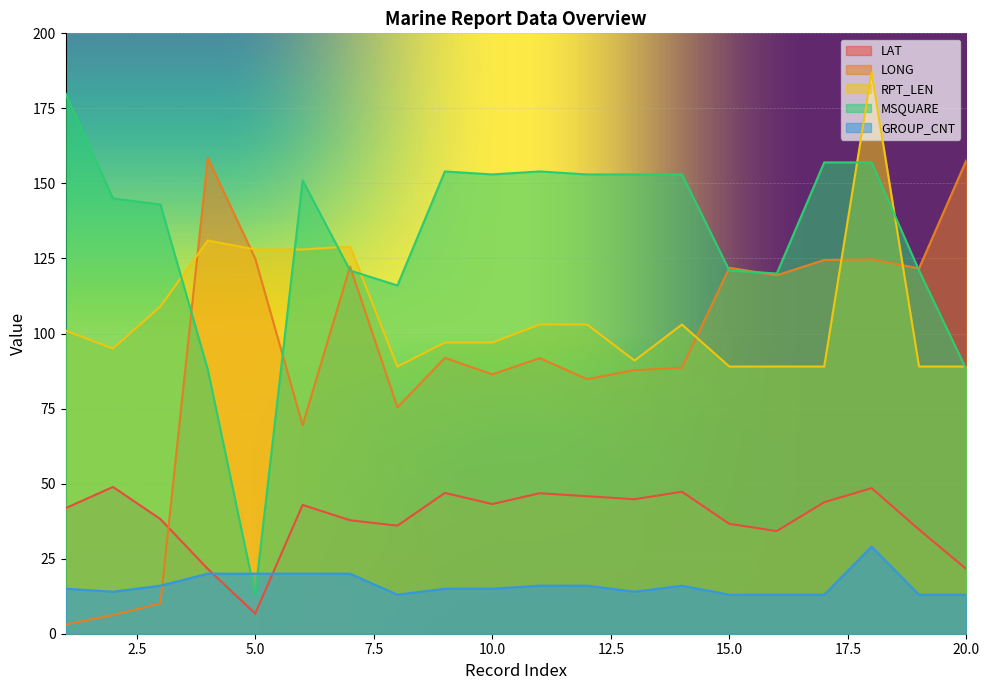

What is the value of the GROUP_CNT point at the 14th from the left?

16.0